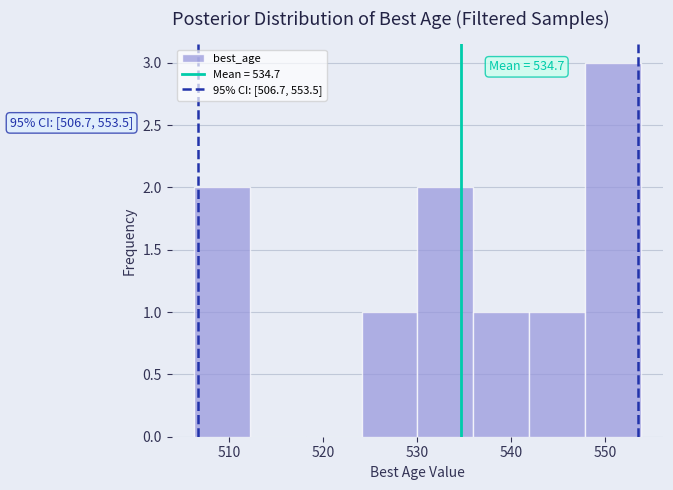

Which range on the x-axis has the tallest bar?

548 to 554